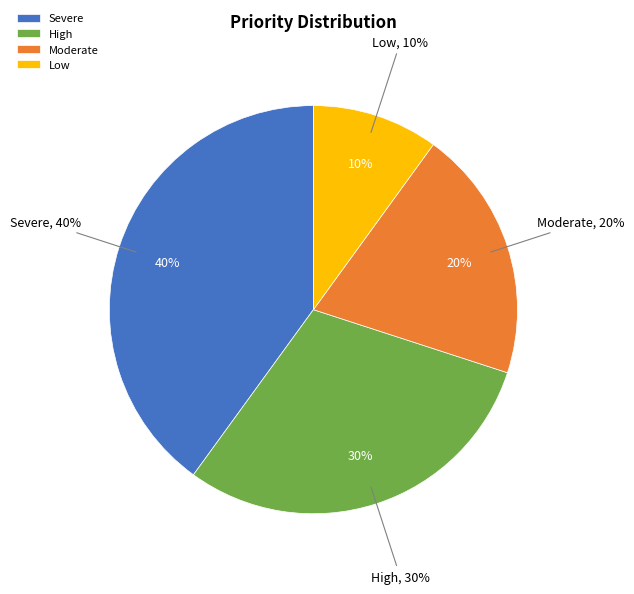

True or false: Moderate accounts for 5% of the total.

False